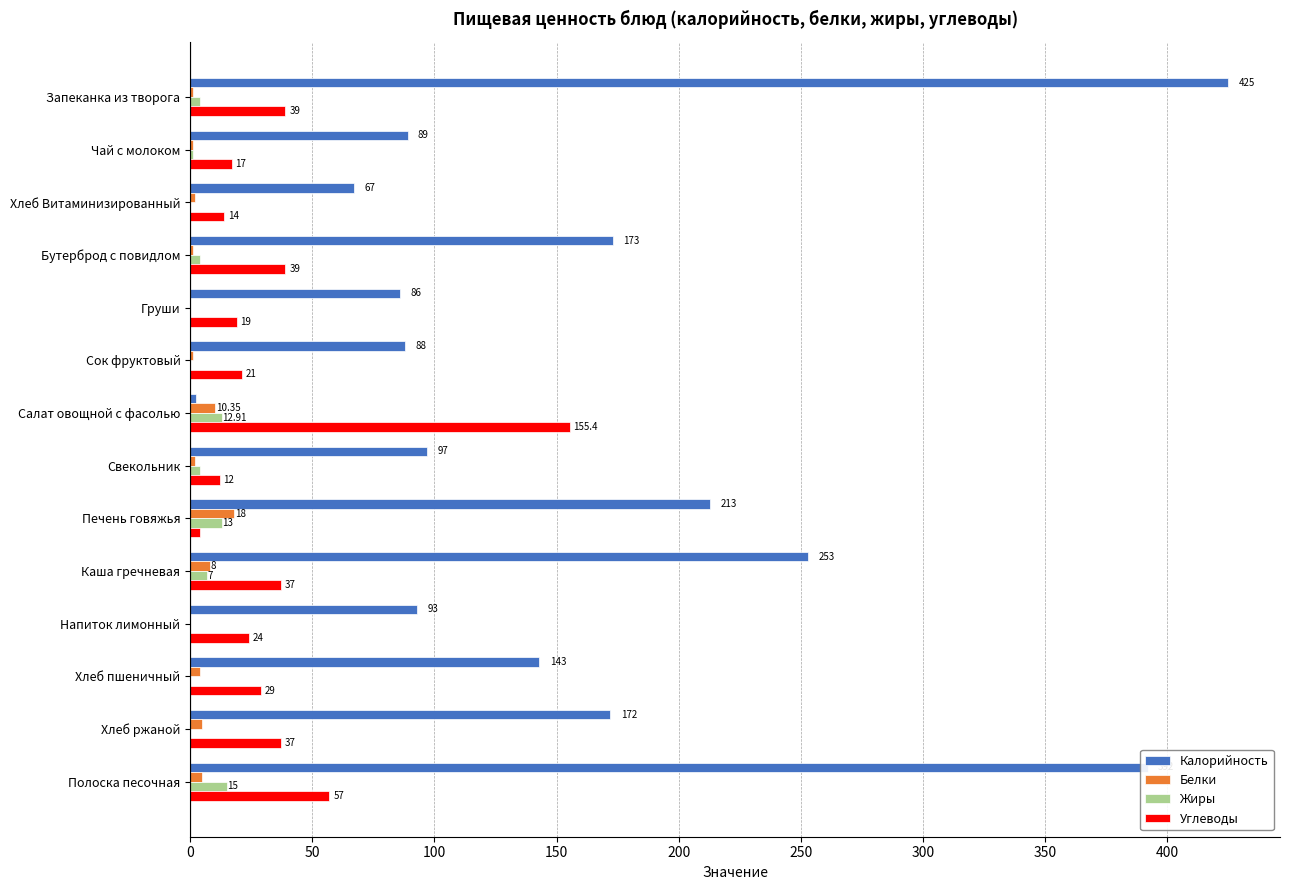

What is the average value of the Жиры series?

4.4